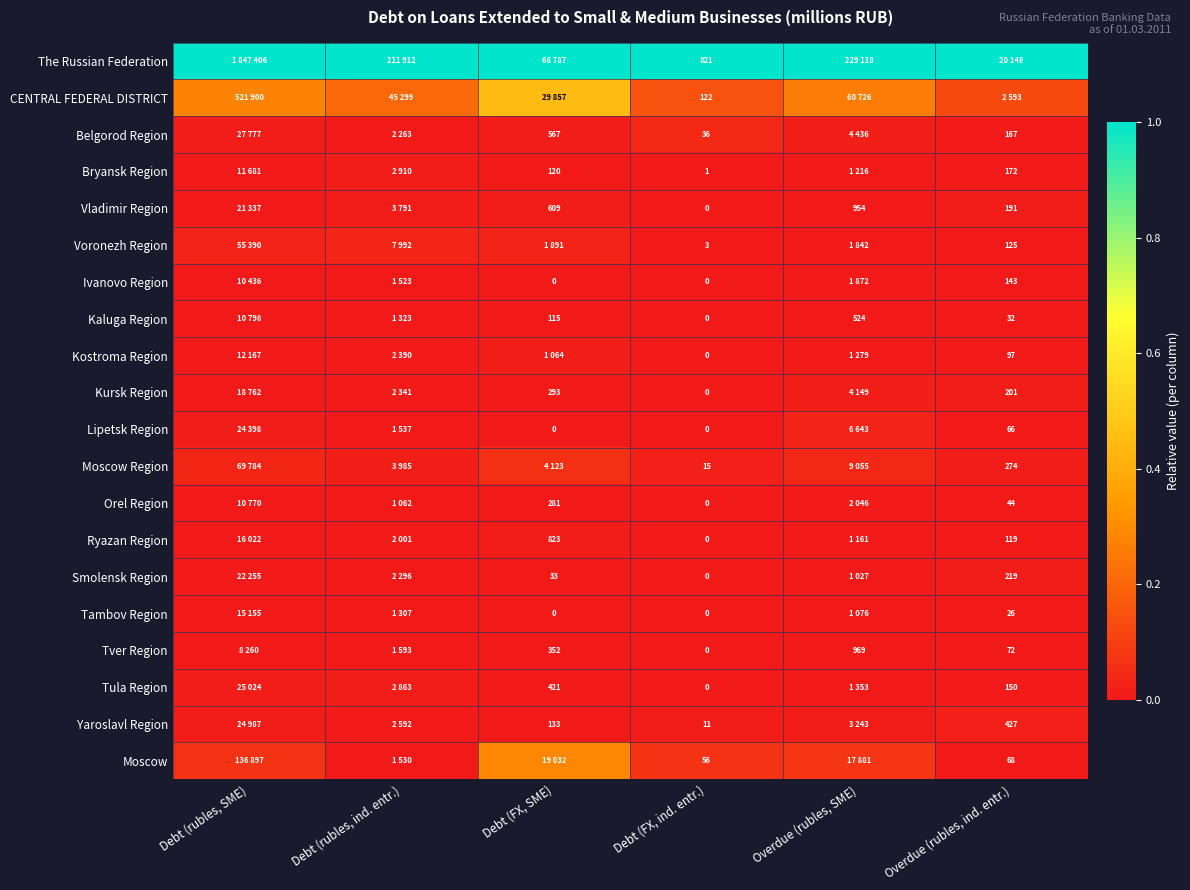

At which label is Tambov Region closest to 0?

Debt (FX, SME)